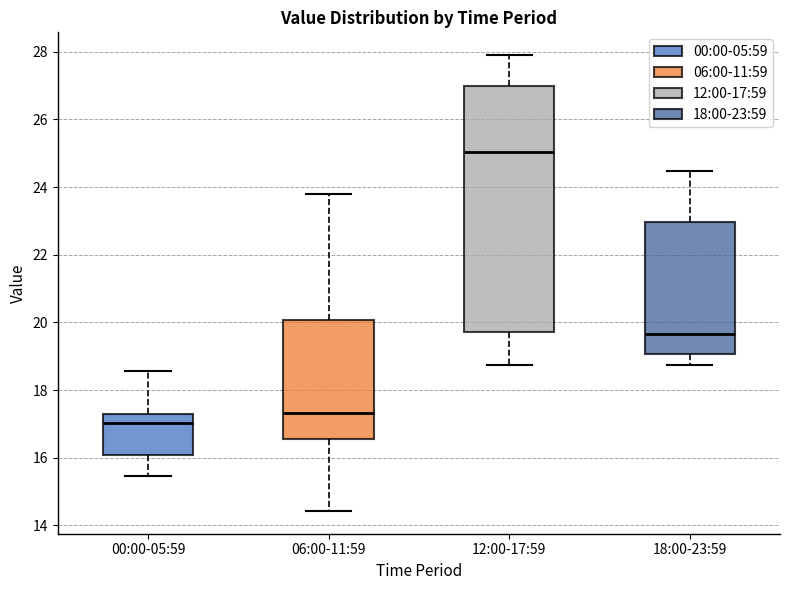

Comparing the boxes themselves (not the whiskers), which one is the tallest?

12:00-17:59